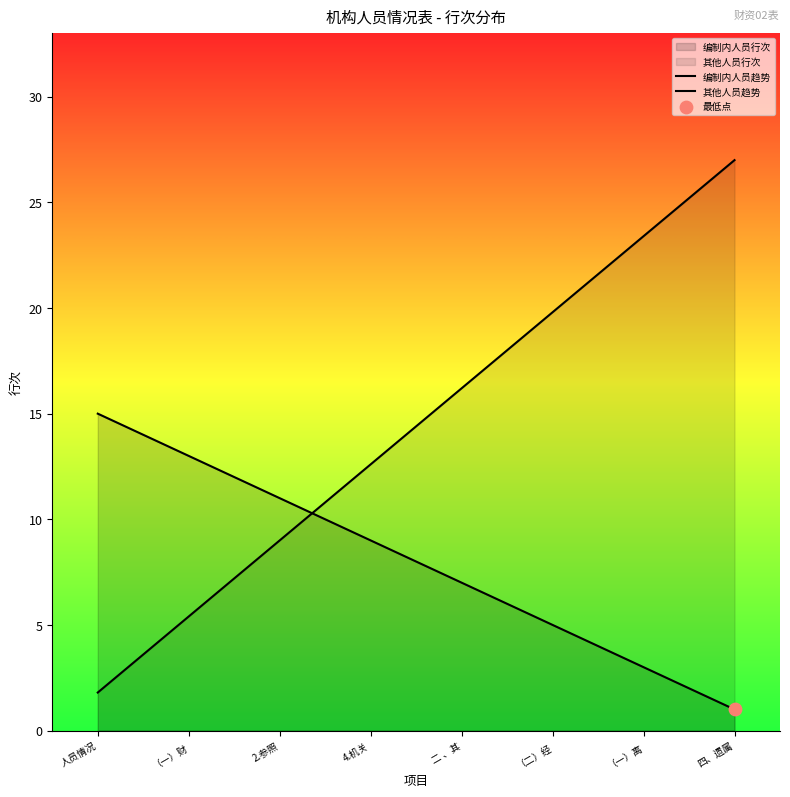

Which series contains the highest Y value?

其他人员趋势